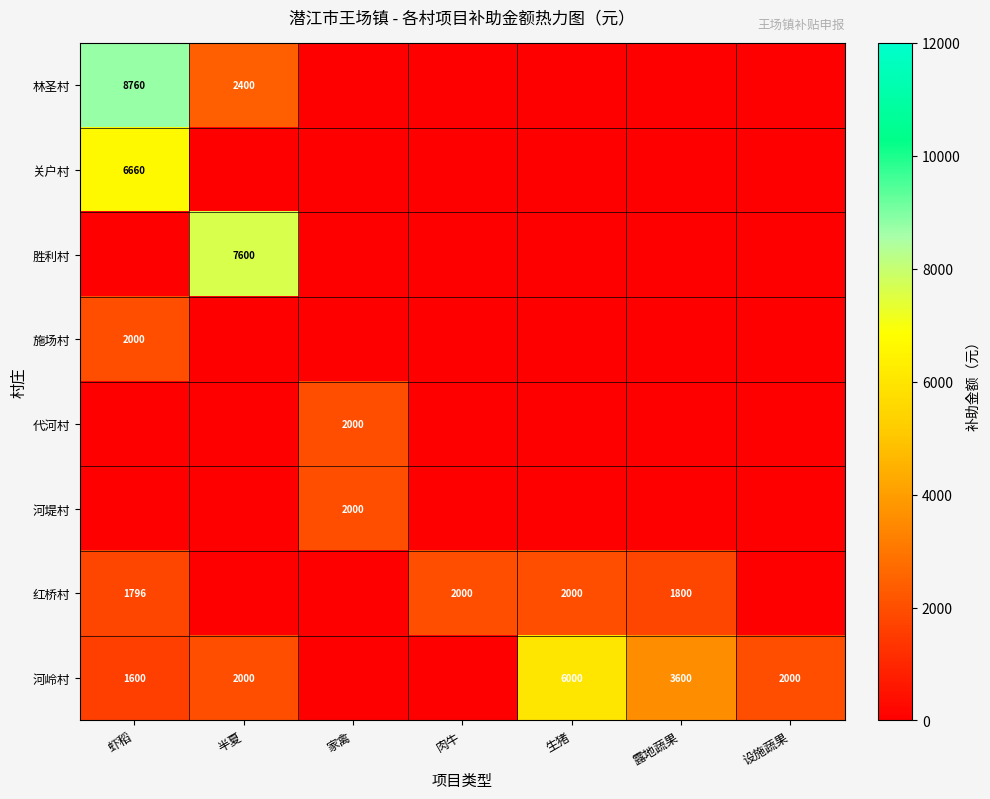

The 林圣村 series shows 721 at 半夏. True or false?

False